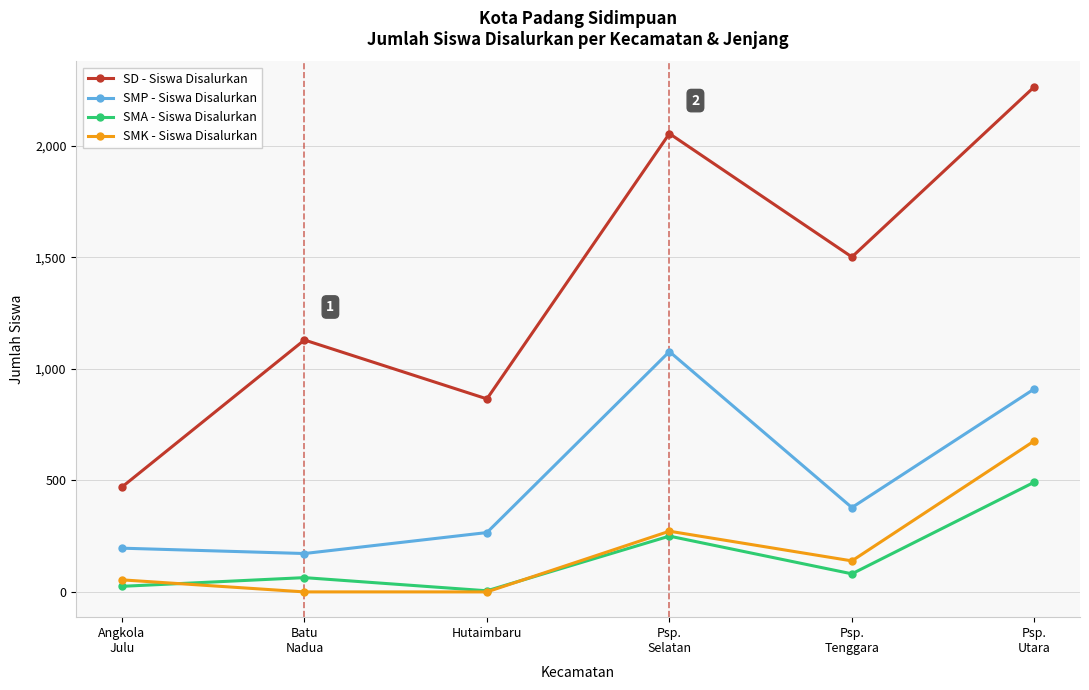

Where does the SMA - Siswa Disalurkan series first go above 81?

Psp.
Selatan